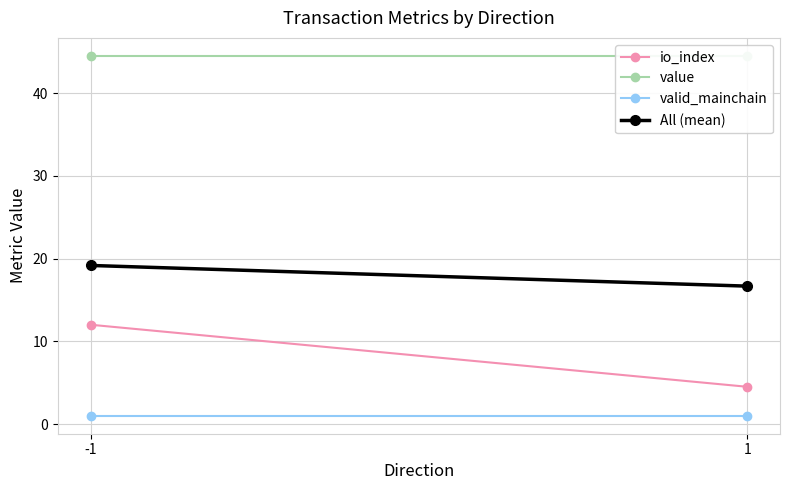

At which label is value closest to 44?

-1